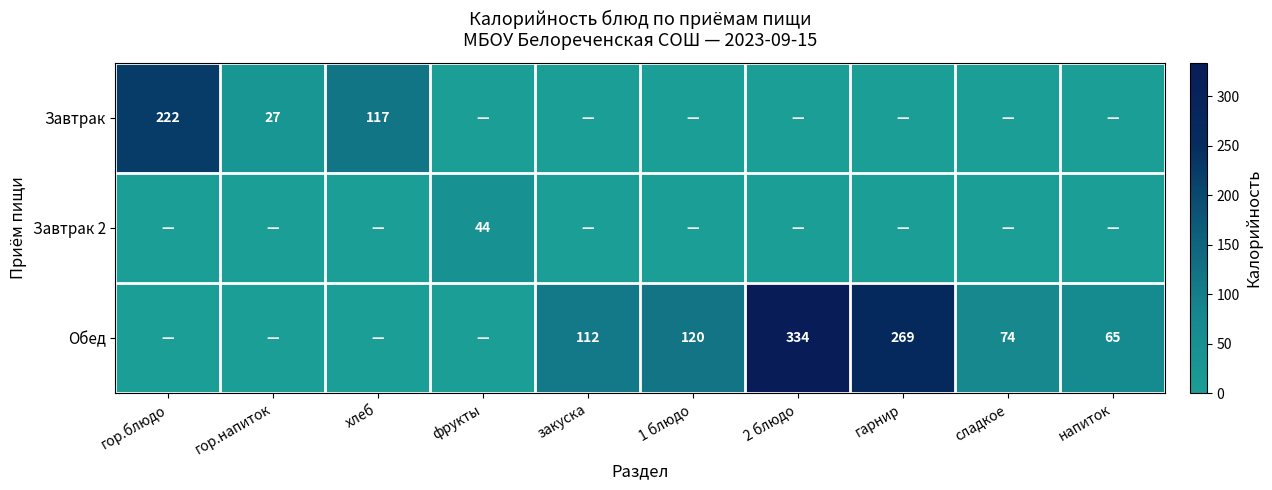

Is it true that Обед equals 86 at 2 блюдо?

False